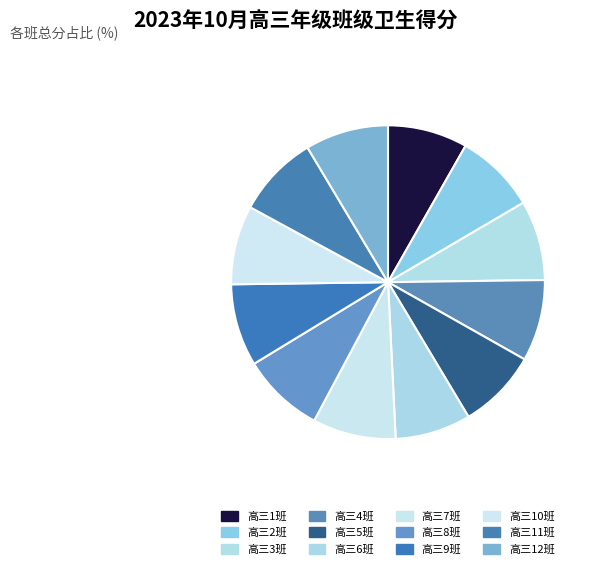

To the nearest percent, what is the combined percentage of 高三6班 and 高三5班?

16%